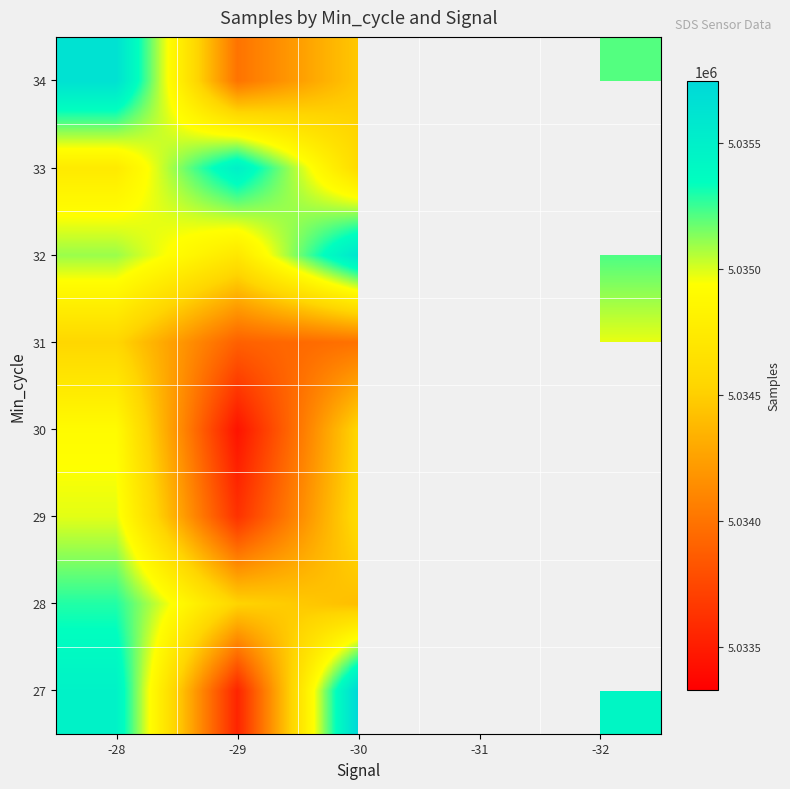

List the labels in order of 30 value, smallest first.

-31, -29, -30, -28, -32